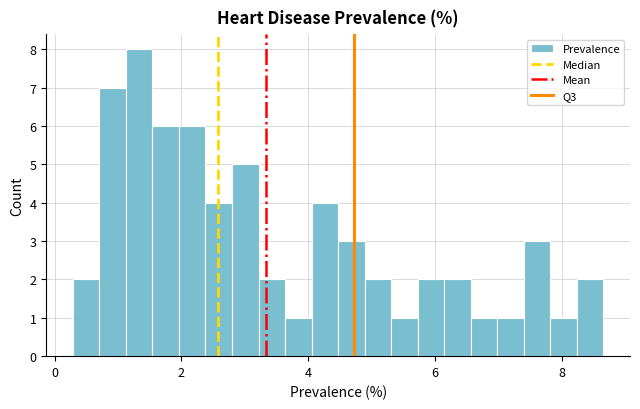

Around what value on the x-axis is the tallest bar? Give the approximate position of its centre, as read against the axis.

1.4